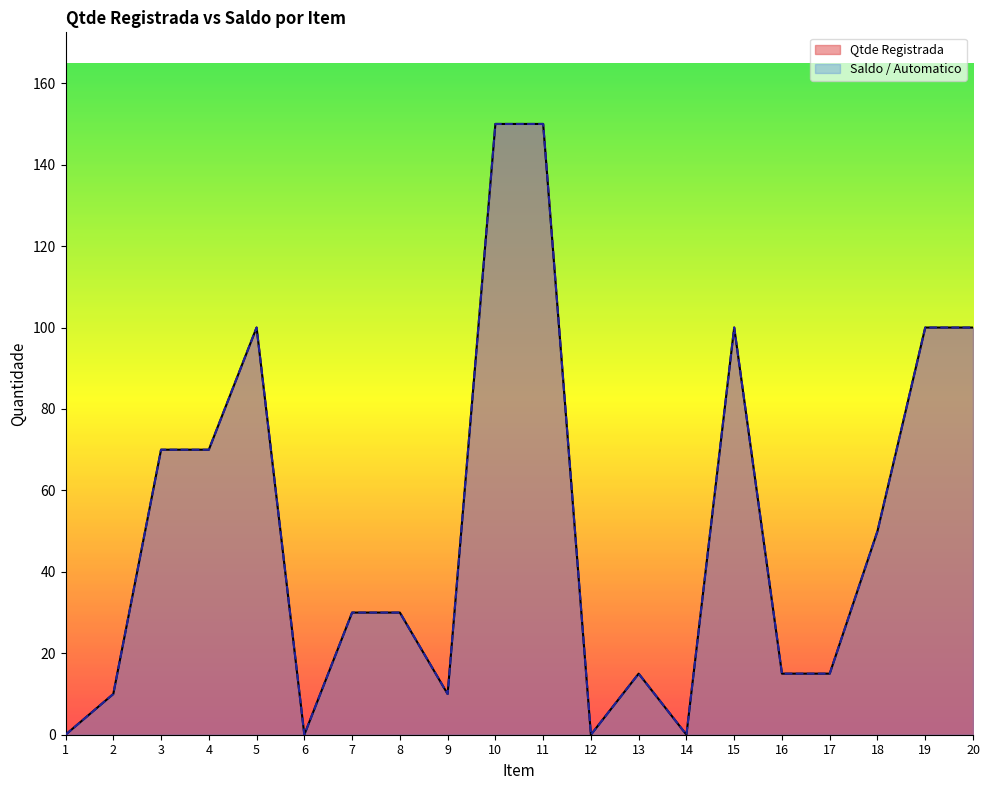

How many values in Qtde Registrada are above zero?

16